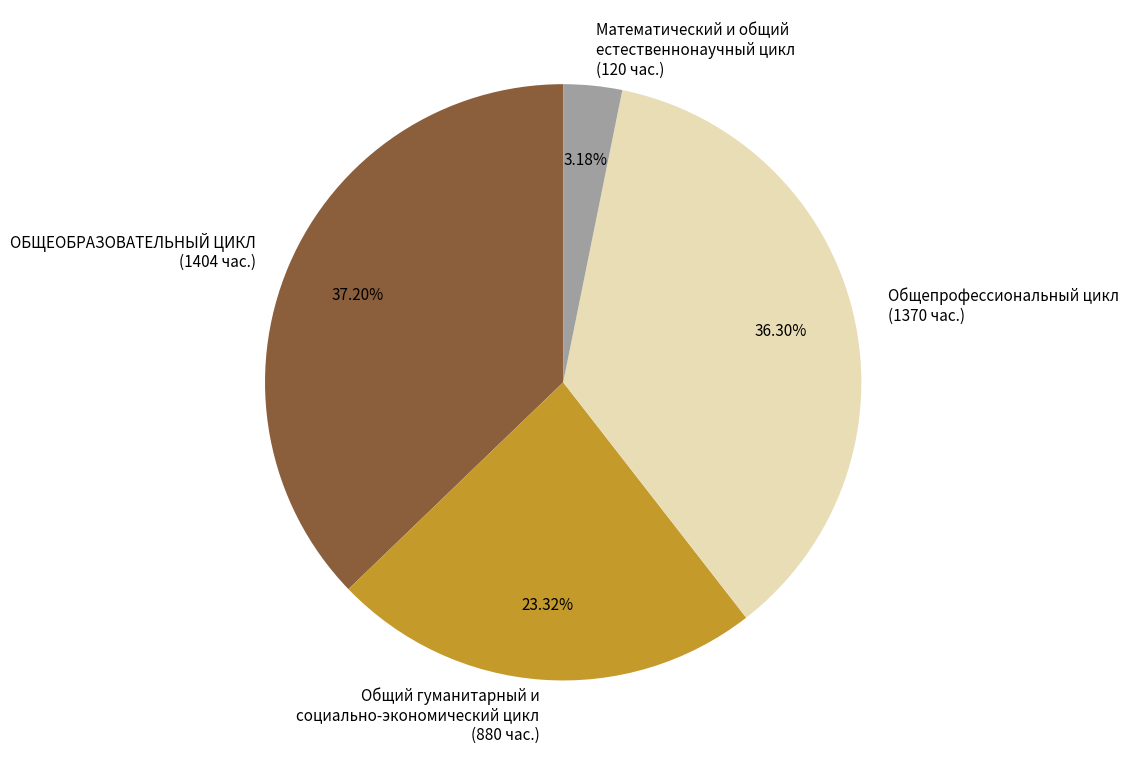

Is there any slice that represents more than half of the pie?

No